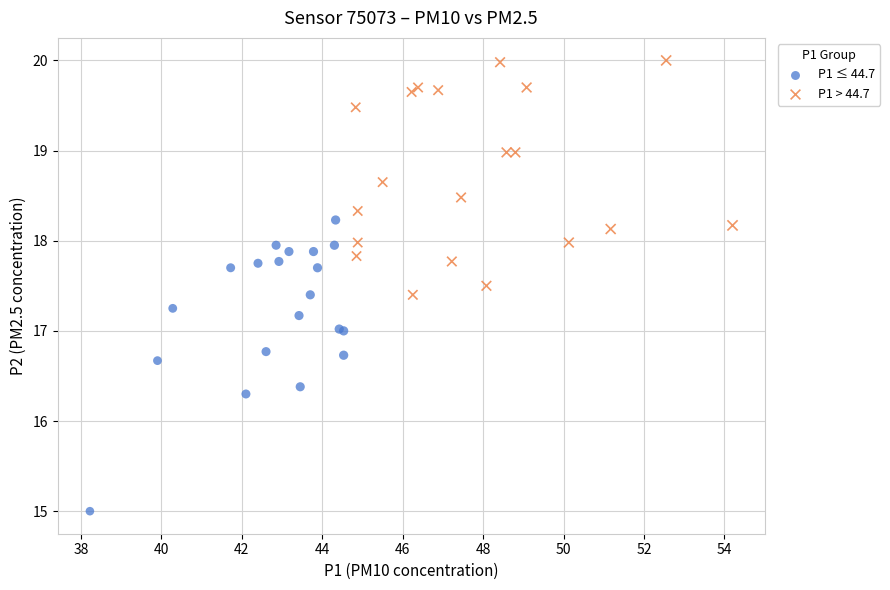

Which series reaches the minimum Y coordinate?

P1 ≤ 44.7